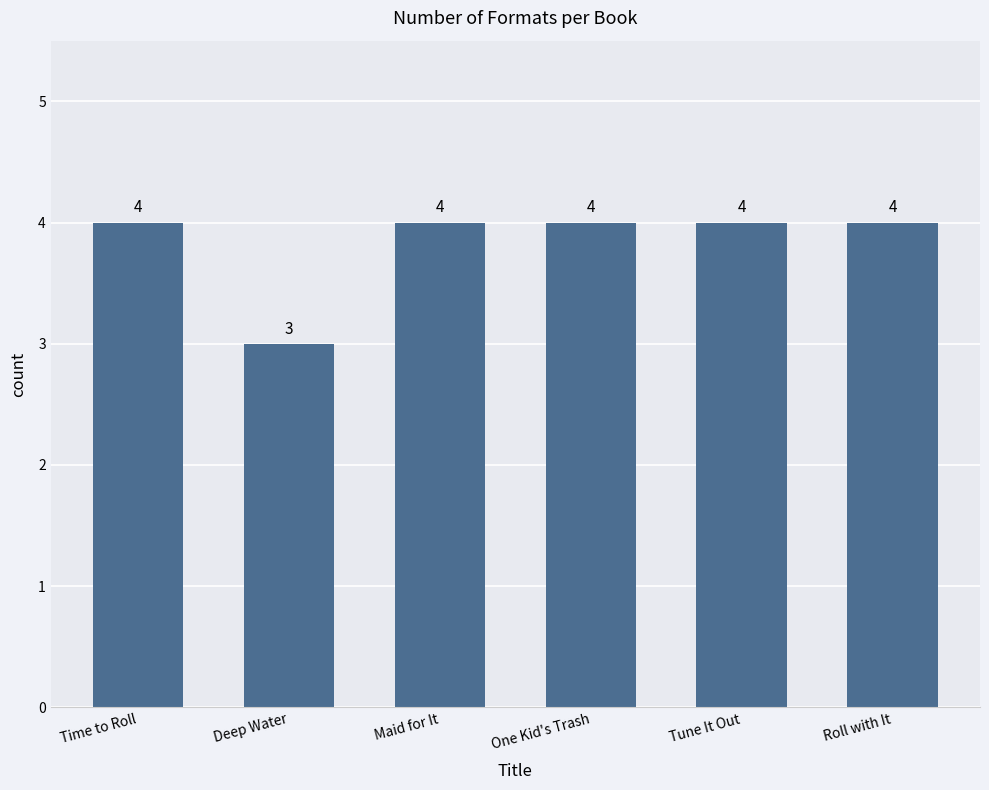

What is the smallest value displayed?

3